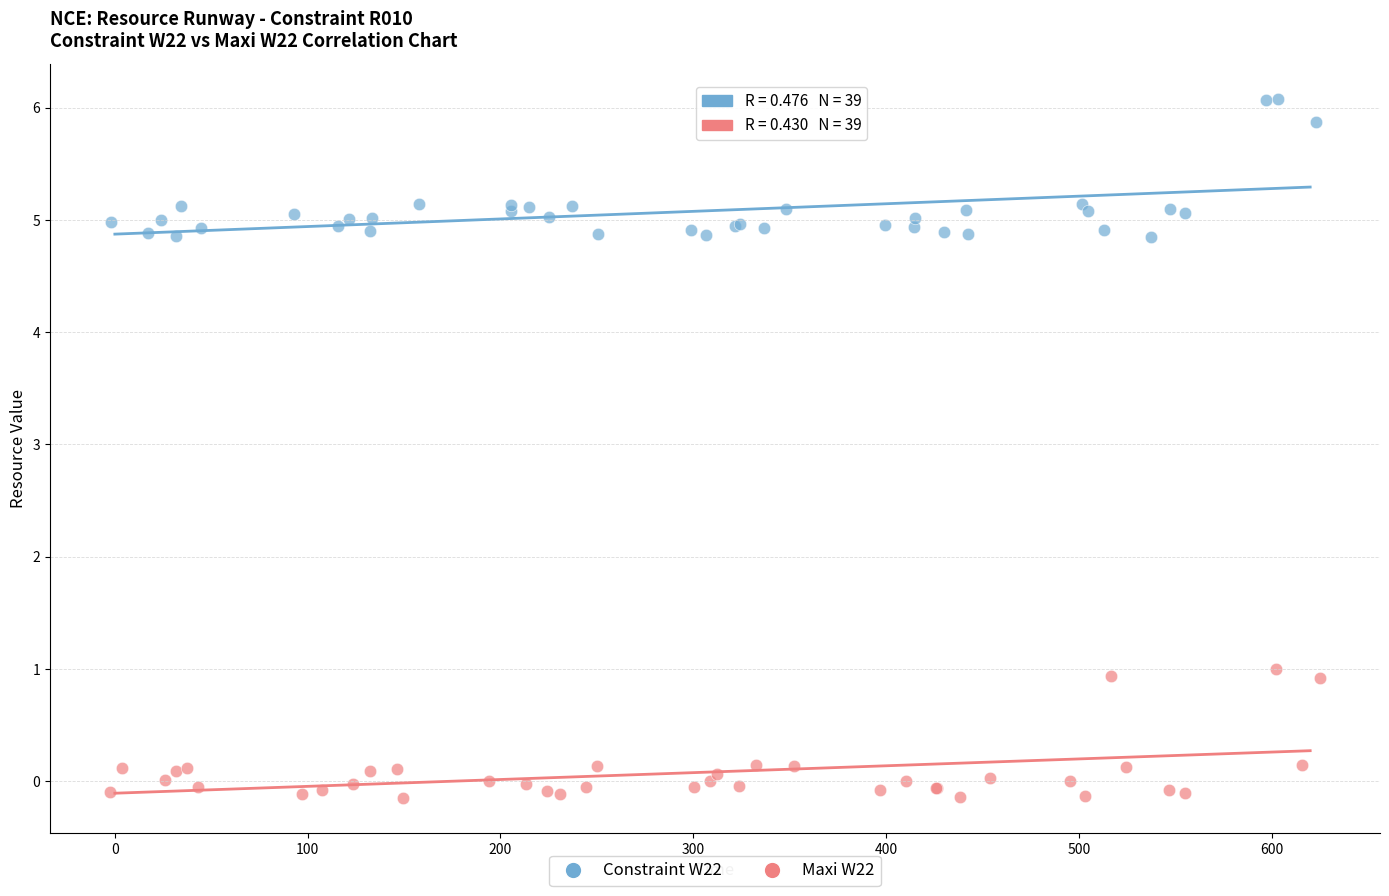

Which series reaches the minimum Y coordinate?

Maxi W22